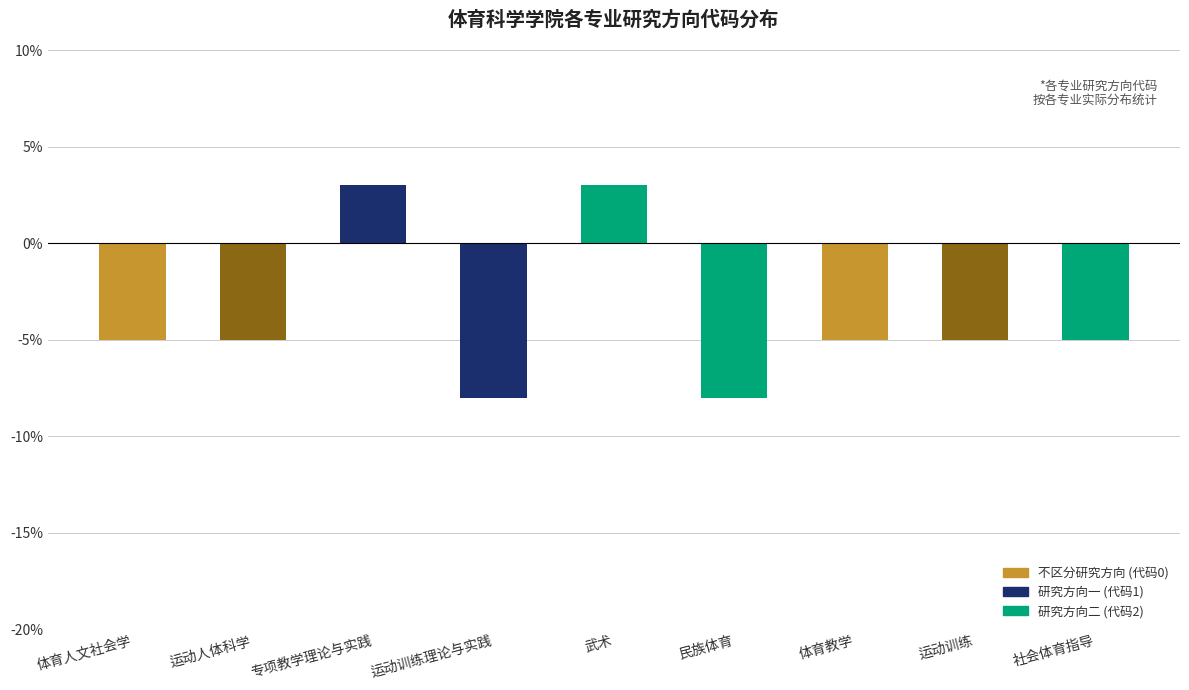

The chart shows a value of -2 at 体育教学. True or false?

False